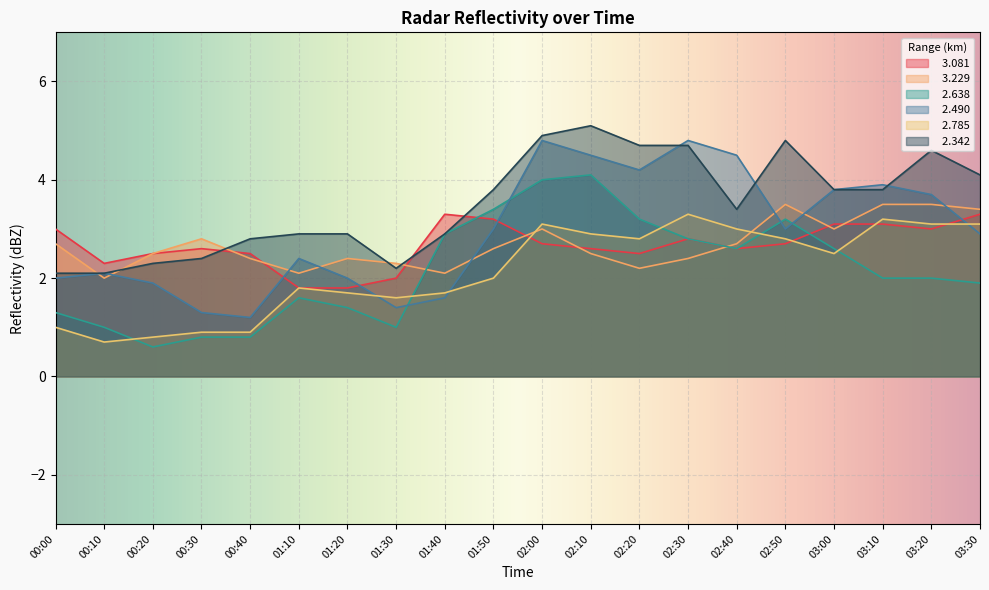

What is the total value across all series at 01:50?

18.0